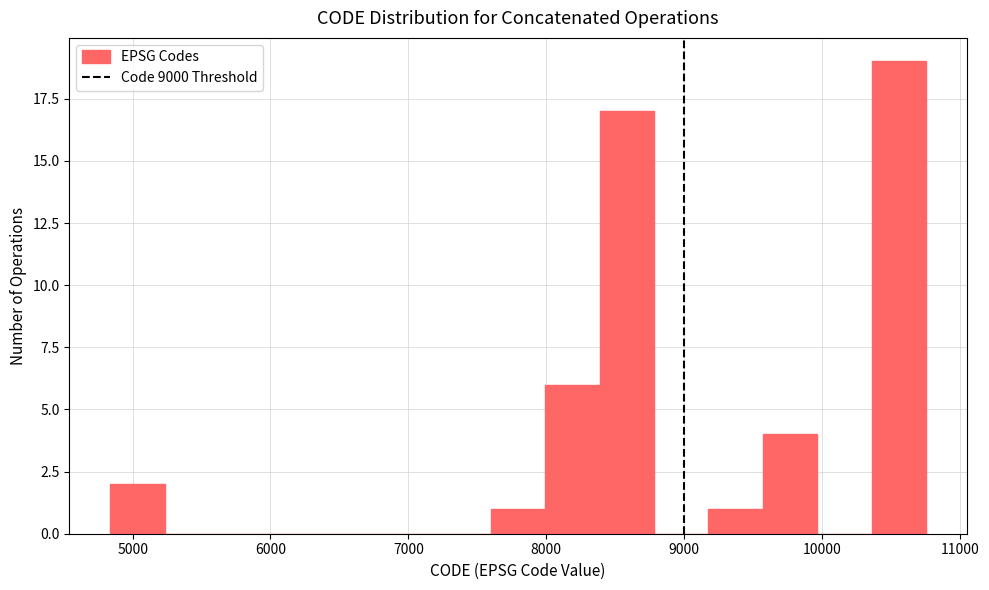

Read against the x-axis, roughly where is the centre of the tallest bar?

10600